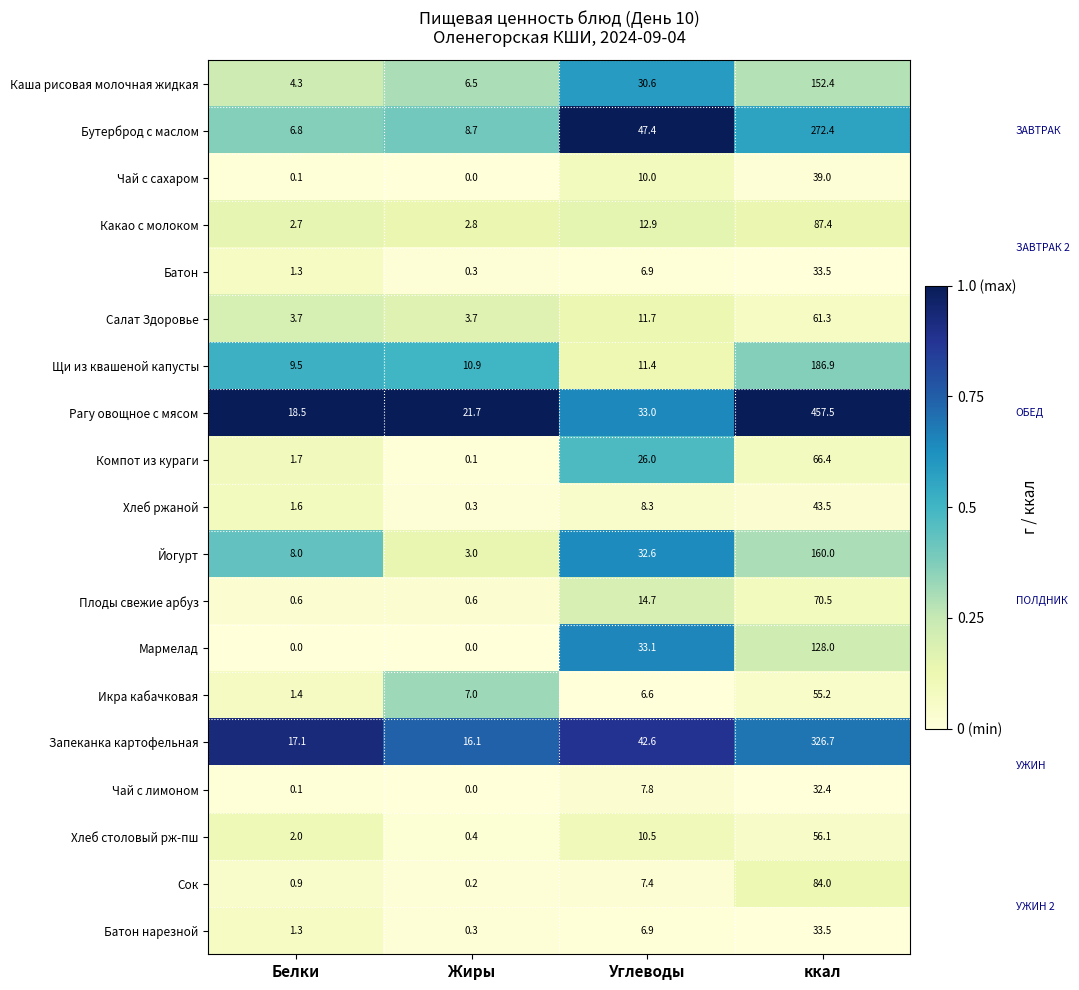

True or false: Какао с молоком has a value of 1.4 at Жиры.

False